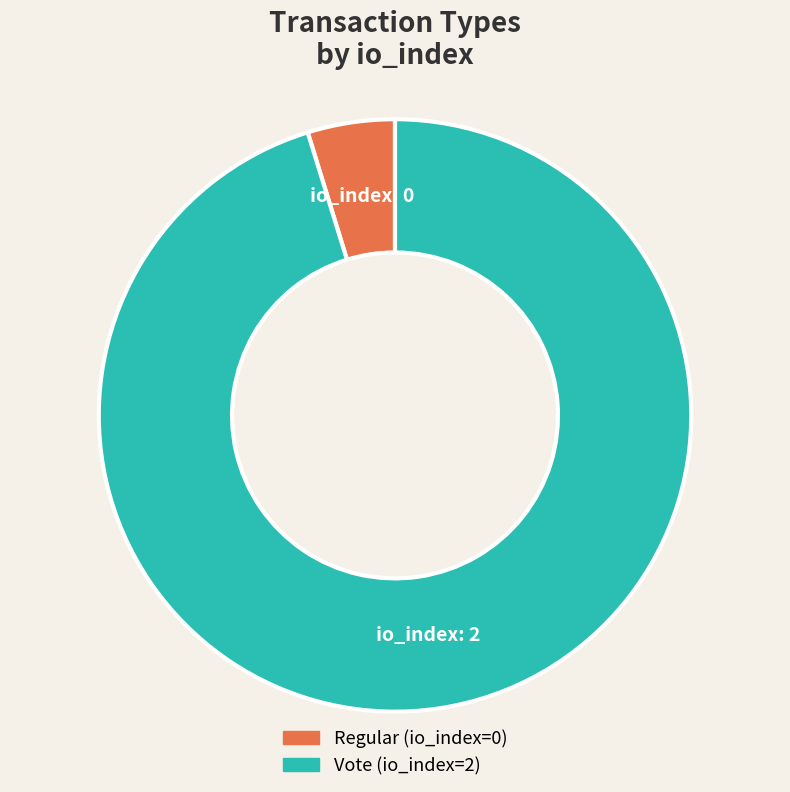

The Regular slice represents 20% of the pie. True or false?

False